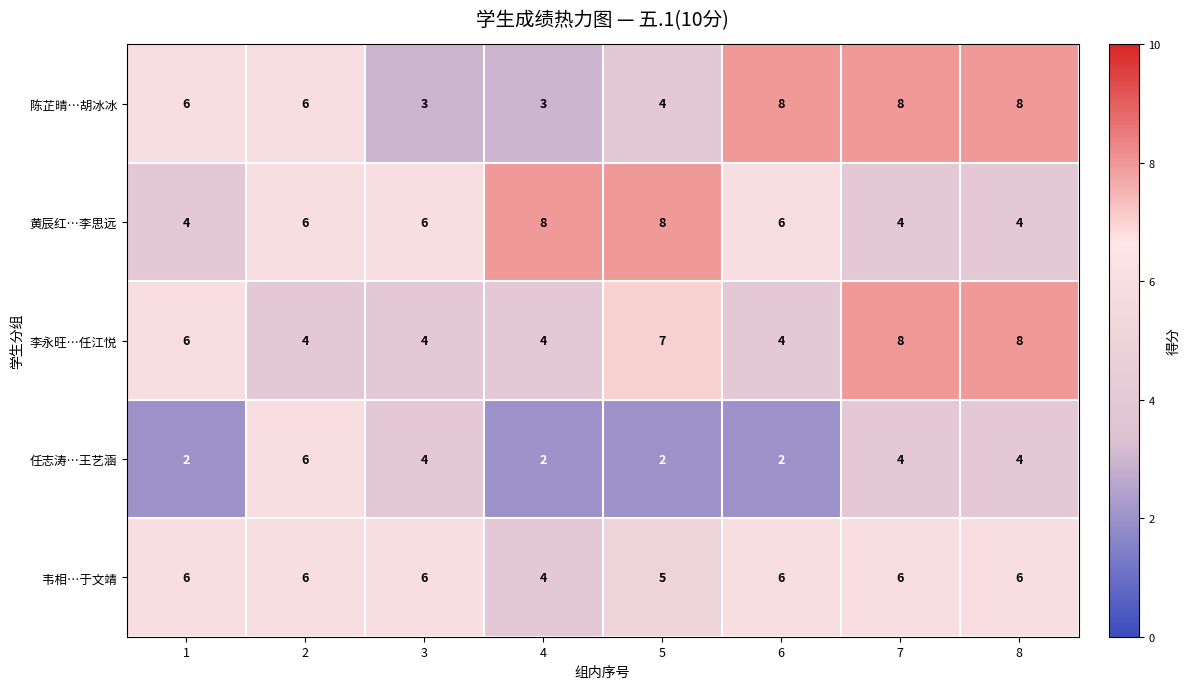

Which series changed the most between 2 and 4?

任志涛…王艺涵